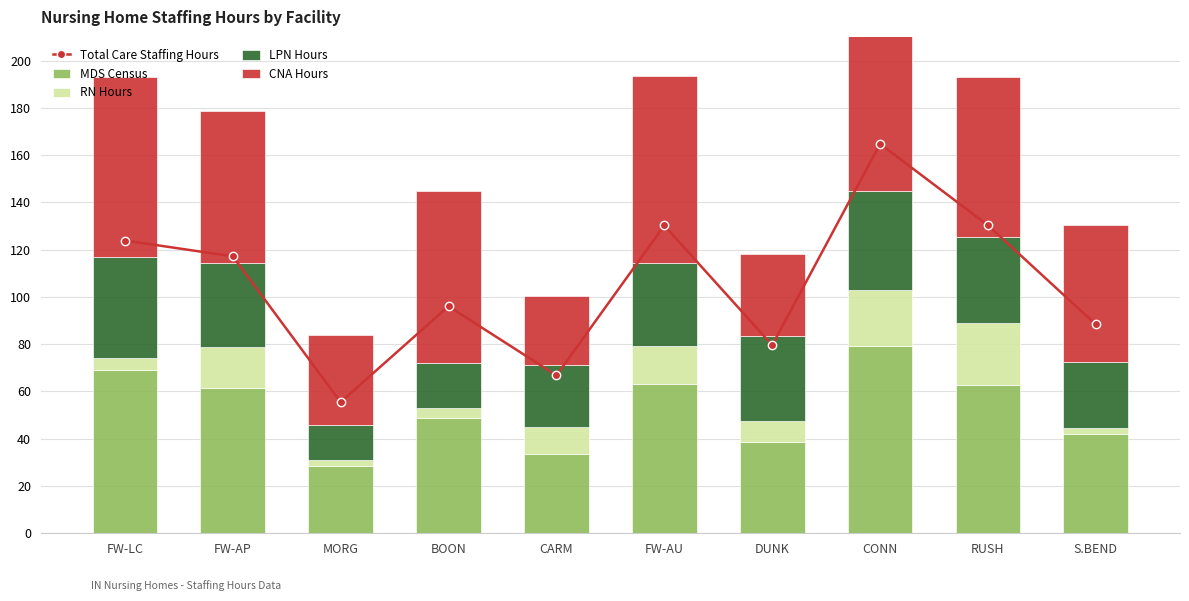

What is the highest value of the RN Hours series?

26.4